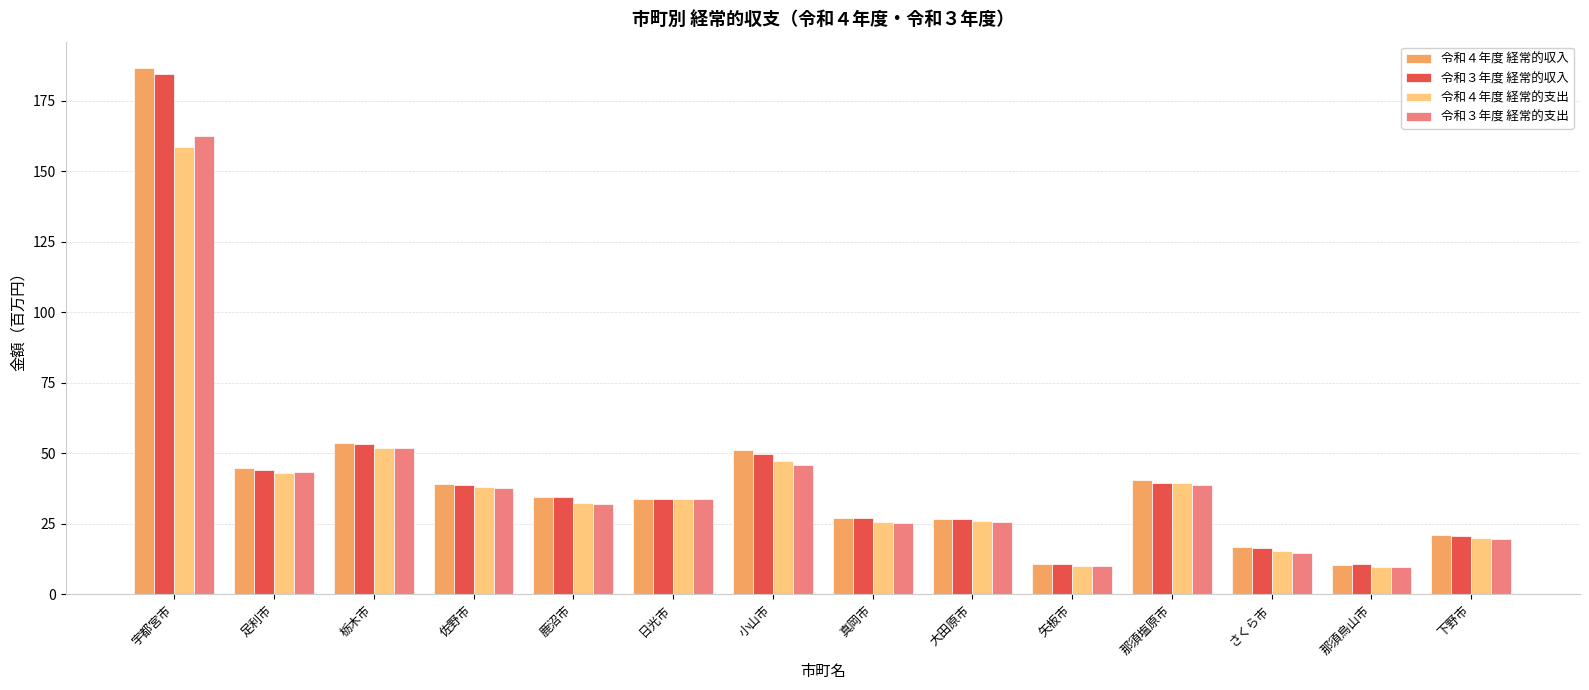

What is the value of the 令和４年度 経常的収入 bar at the 7th from the left?

51.2